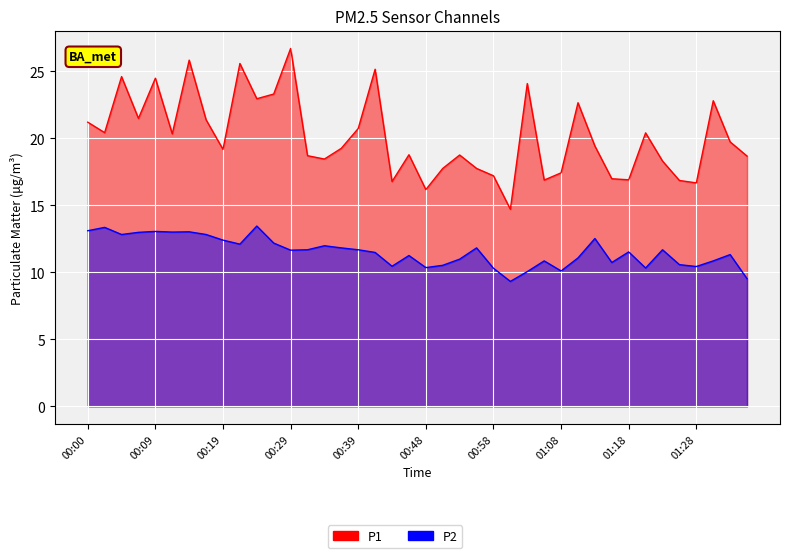

What is the total value across all series at 01:20?

30.7